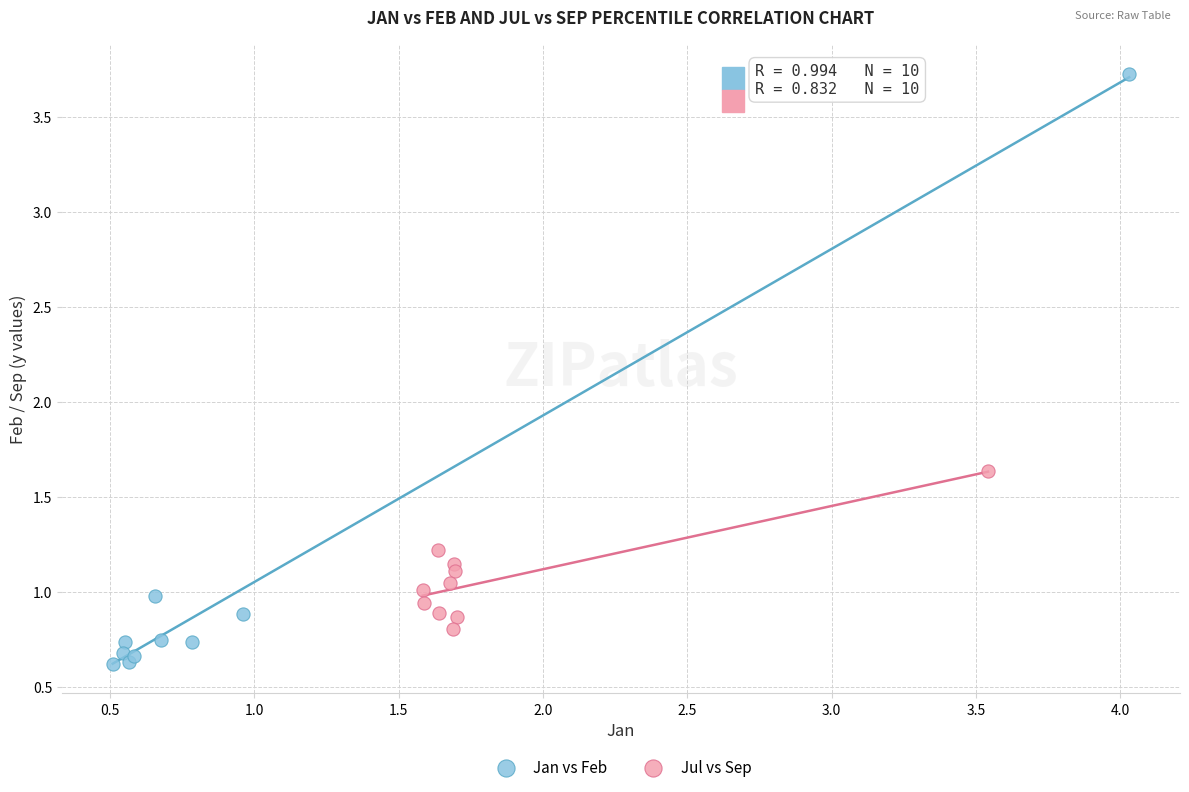

Which series reaches the minimum Y coordinate?

Jan vs Feb